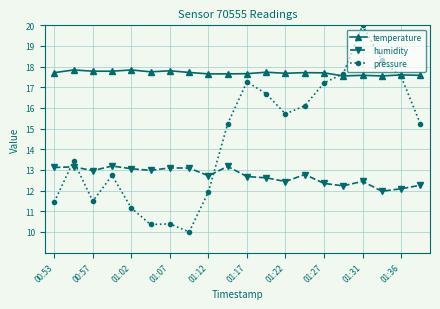

Which series has the largest total across all categories?

temperature